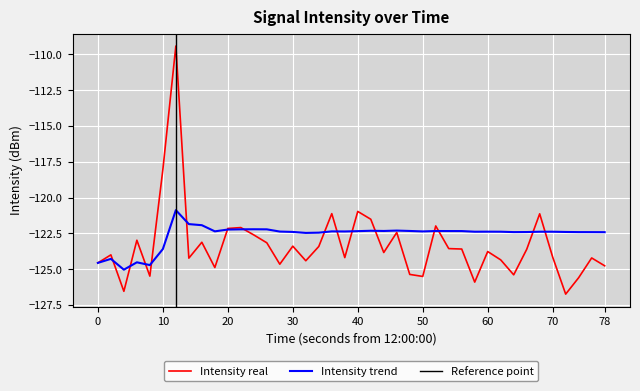

Is it true that Intensity trend equals -177.4 at 10?

False